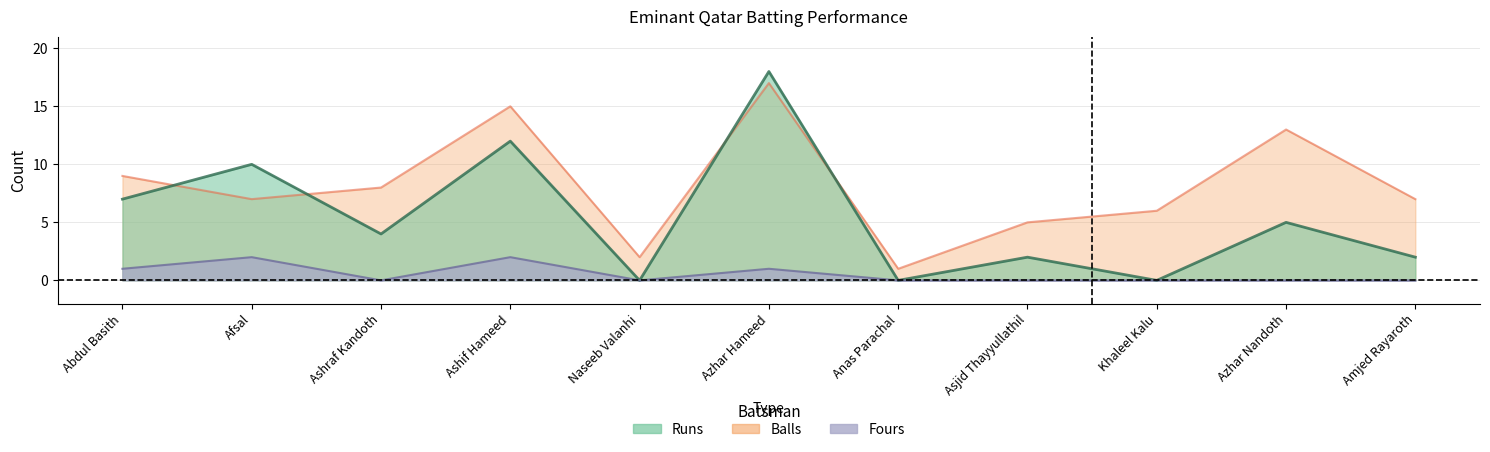

The value of Balls at Azhar Nandoth is 13. True or false?

True